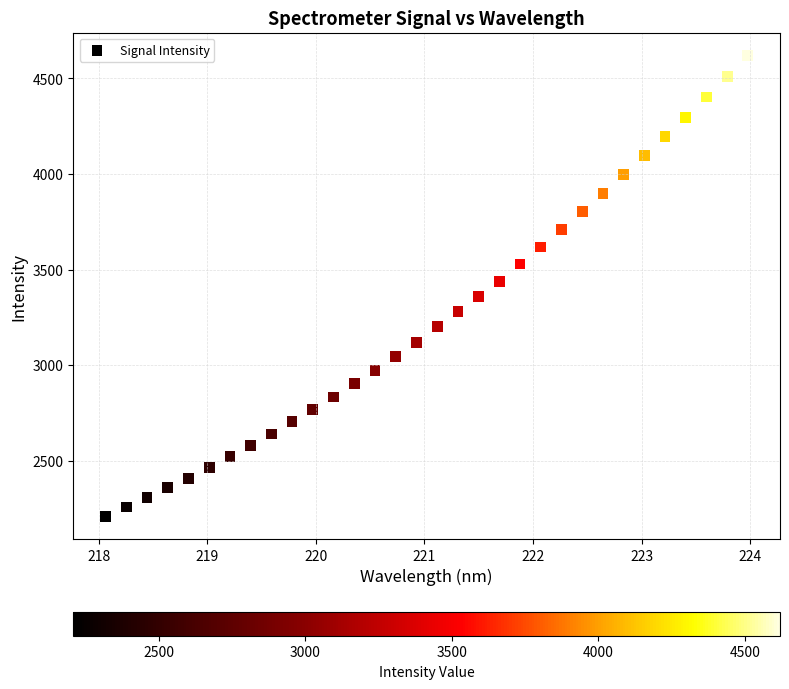

What is the range of Y values (max minus min)?

2410.7